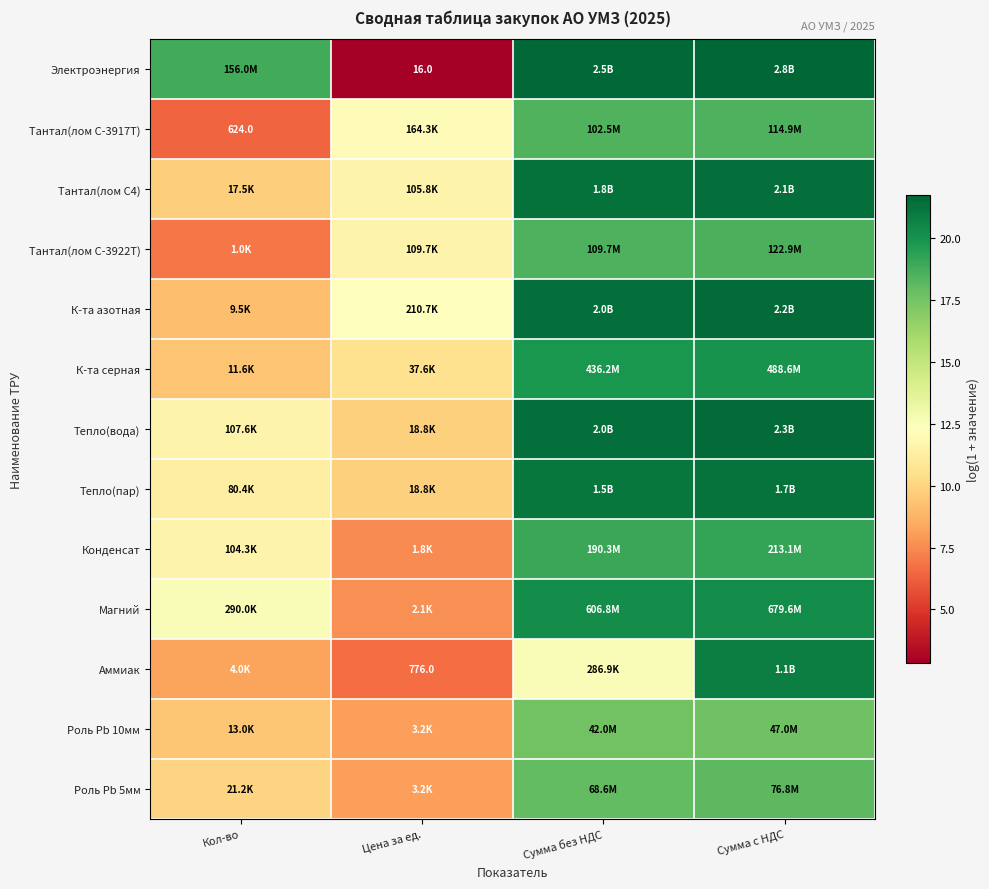

List the labels in order of Тантал(лом С-3922Т) value, largest first.

Сумма с НДС, Сумма без НДС, Цена за ед., Кол-во